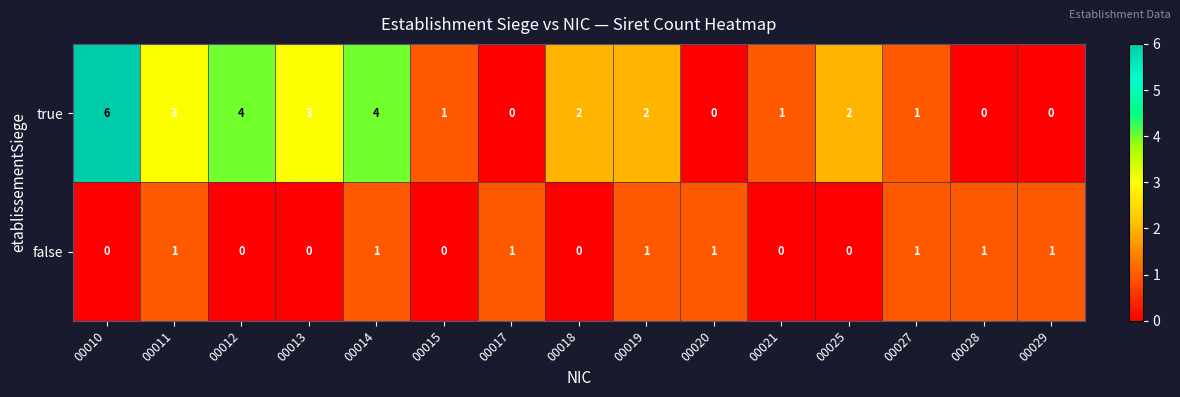

Reading right to left, list all the values displayed in this chart.

true: 00029=0	00028=0	00027=1	00025=2	00021=1	00020=0	00019=2	00018=2	00017=0	00015=1	00014=4	00013=3	00012=4	00011=3	00010=6
false: 00029=1	00028=1	00027=1	00025=0	00021=0	00020=1	00019=1	00018=0	00017=1	00015=0	00014=1	00013=0	00012=0	00011=1	00010=0